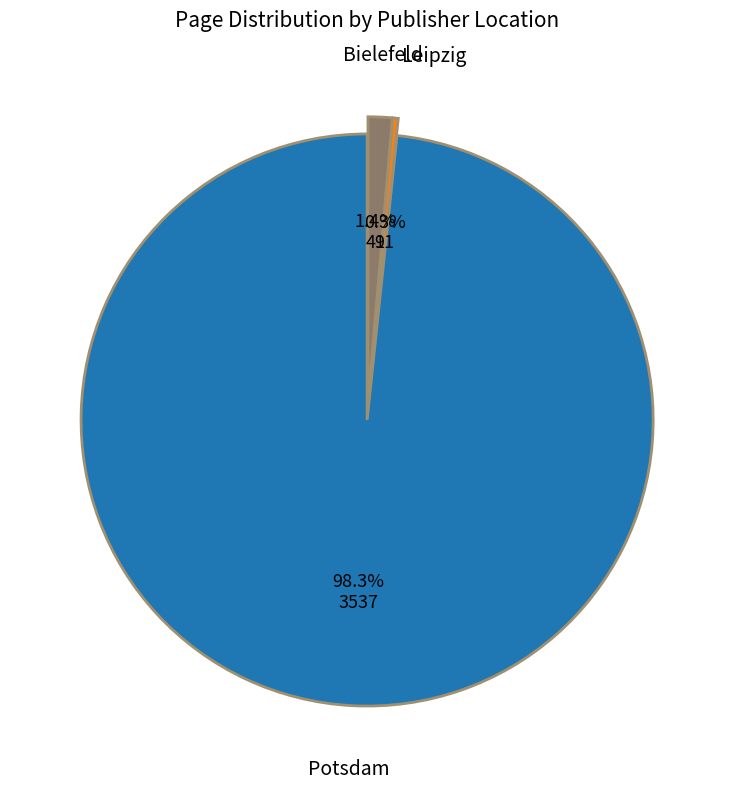

To the nearest percent, what is the average slice percentage?

33%